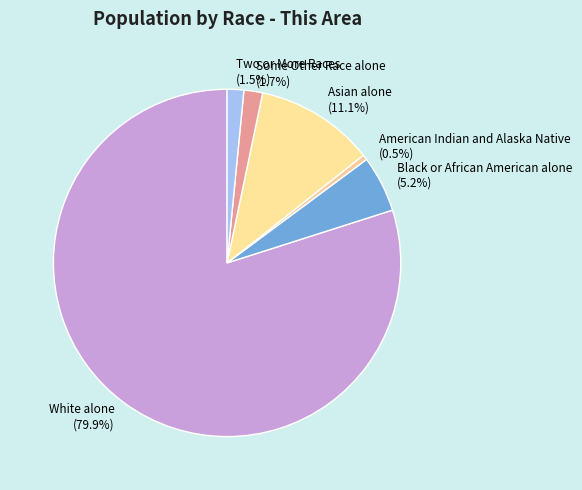

Is the sum of Asian alone and American Indian and Alaska Native greater than half?

No